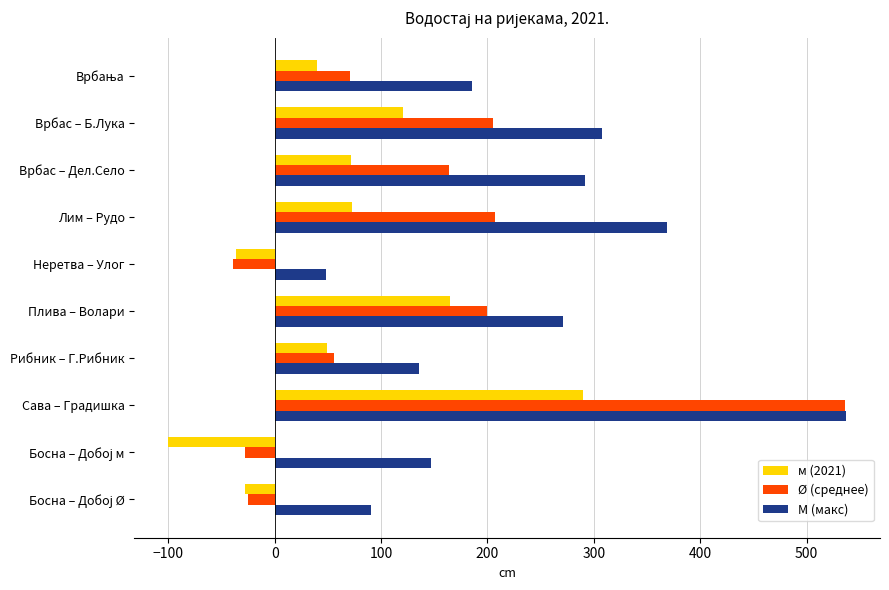

What is the total value across all series at Врбас – Б.Лука?

634.0